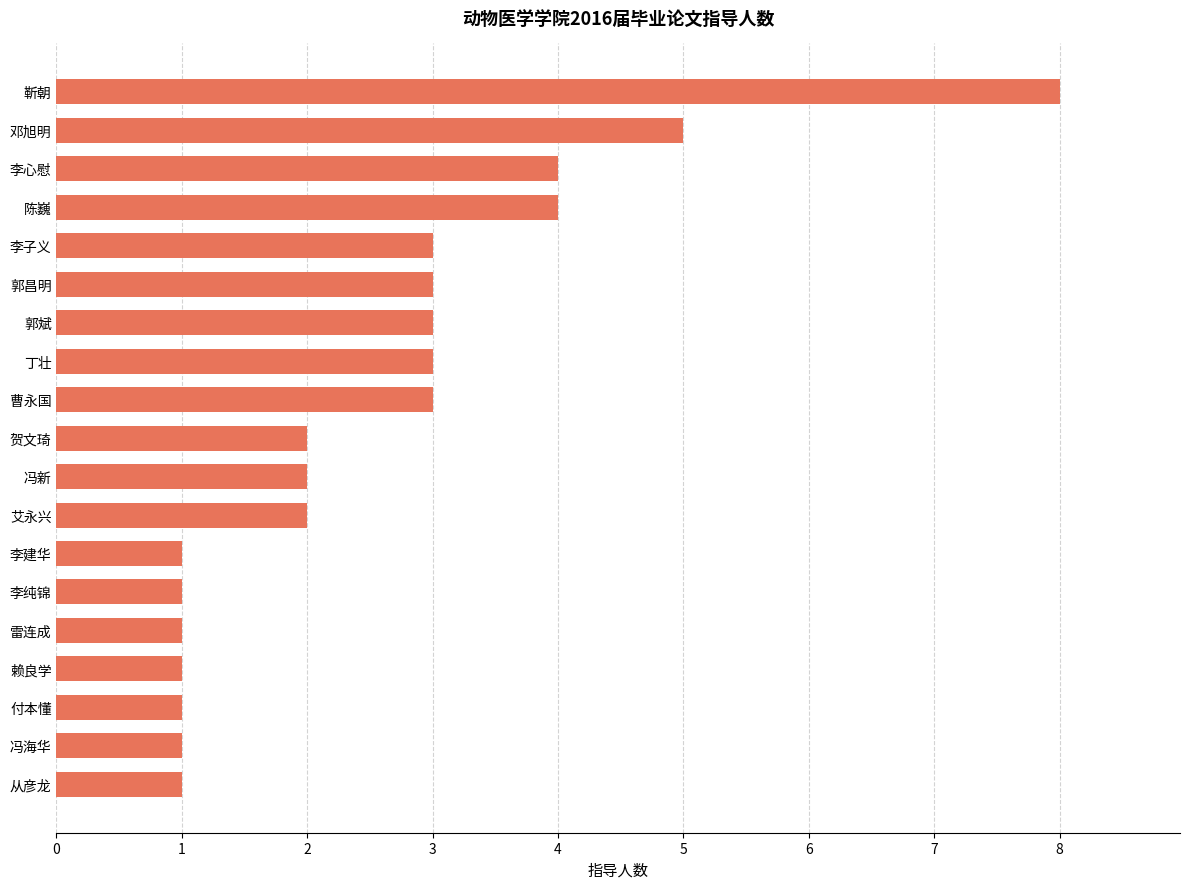

Reading bottom to top, what are all the values shown in this chart?

从彦龙=1	冯海华=1	付本懂=1	赖良学=1	雷连成=1	李纯锦=1	李建华=1	艾永兴=2	冯新=2	贺文琦=2	曹永国=3	丁壮=3	郭斌=3	郭昌明=3	李子义=3	陈巍=4	李心慰=4	邓旭明=5	靳朝=8